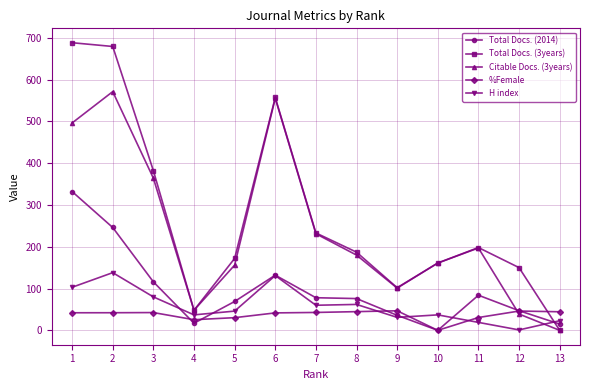

True or false: H index has more than 0 interior local peaks.

True